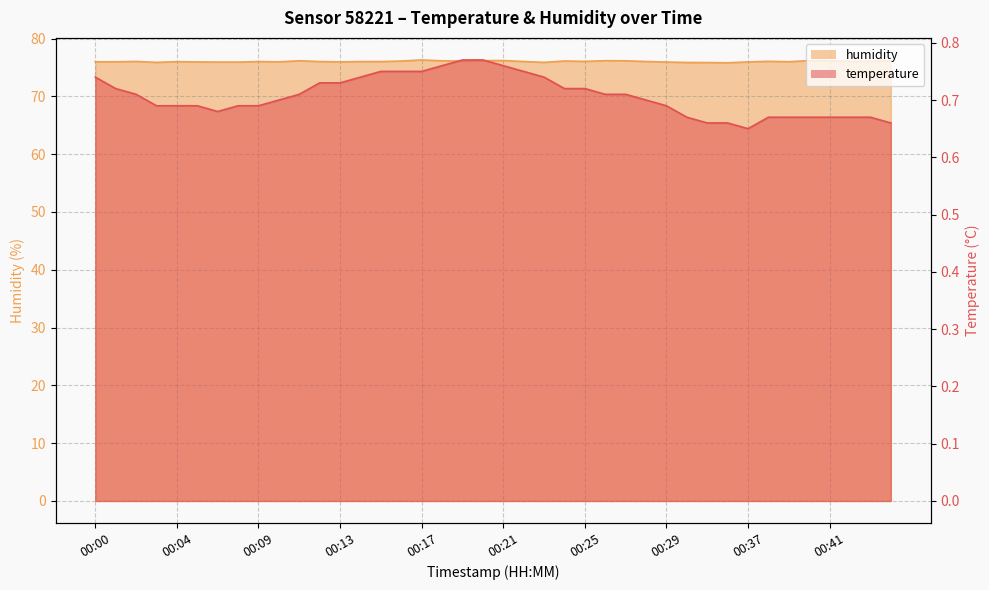

At which label is temperature closest to 0?

00:37